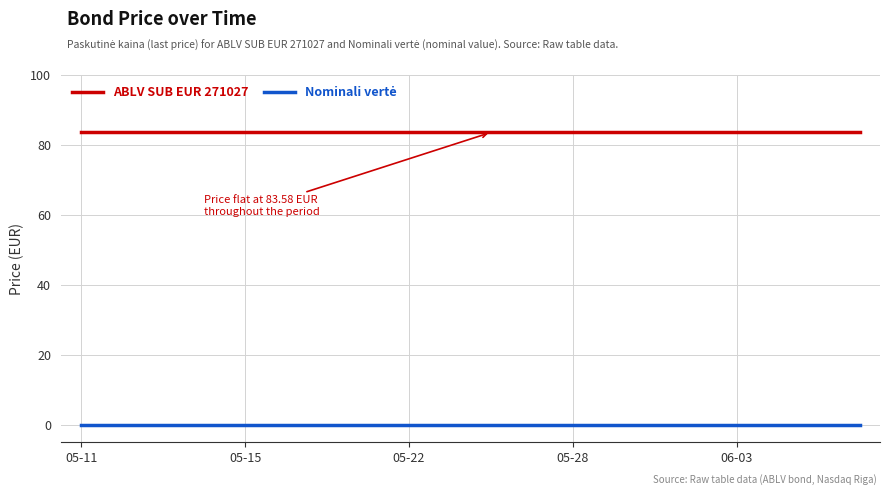

What is the greatest value displayed?

83.6